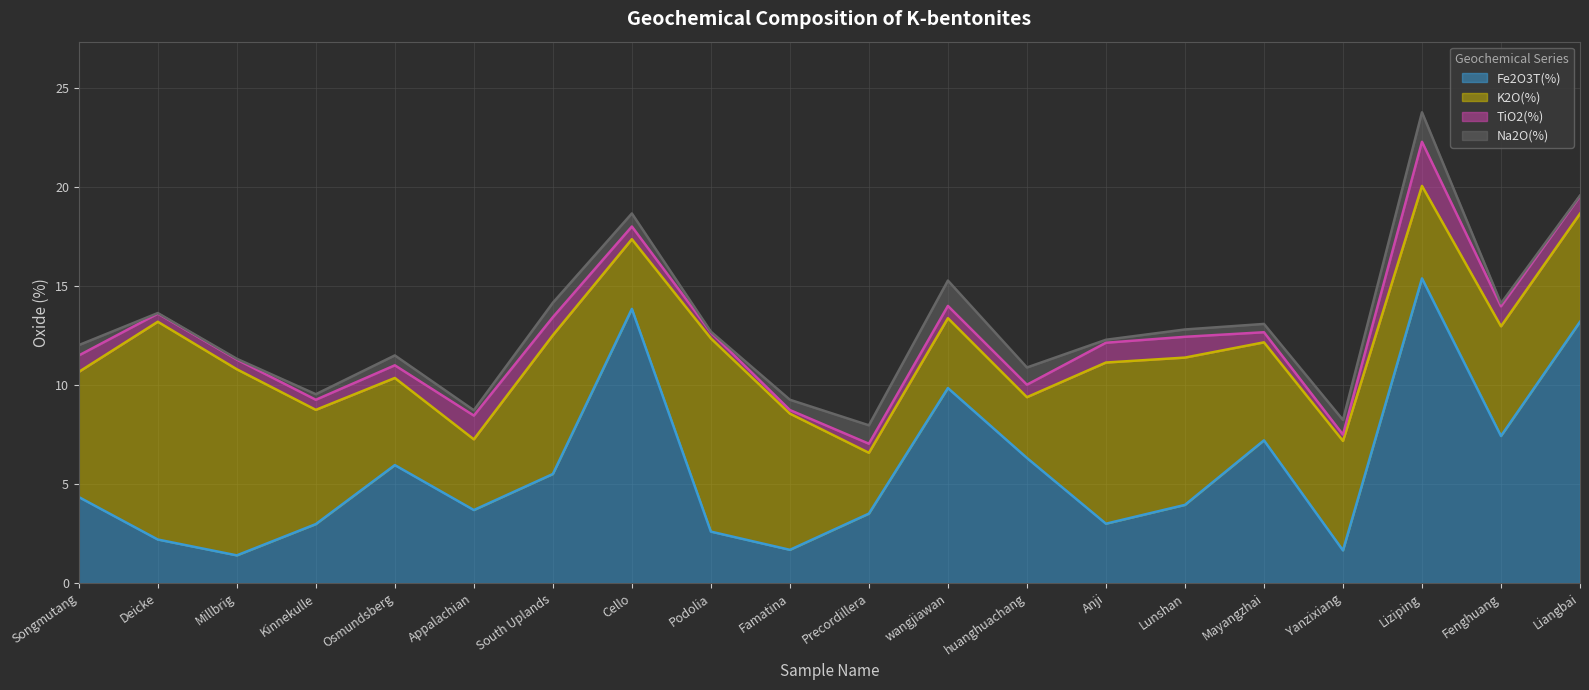

At which category does Na2O(%) reach its first local valley?

Deicke